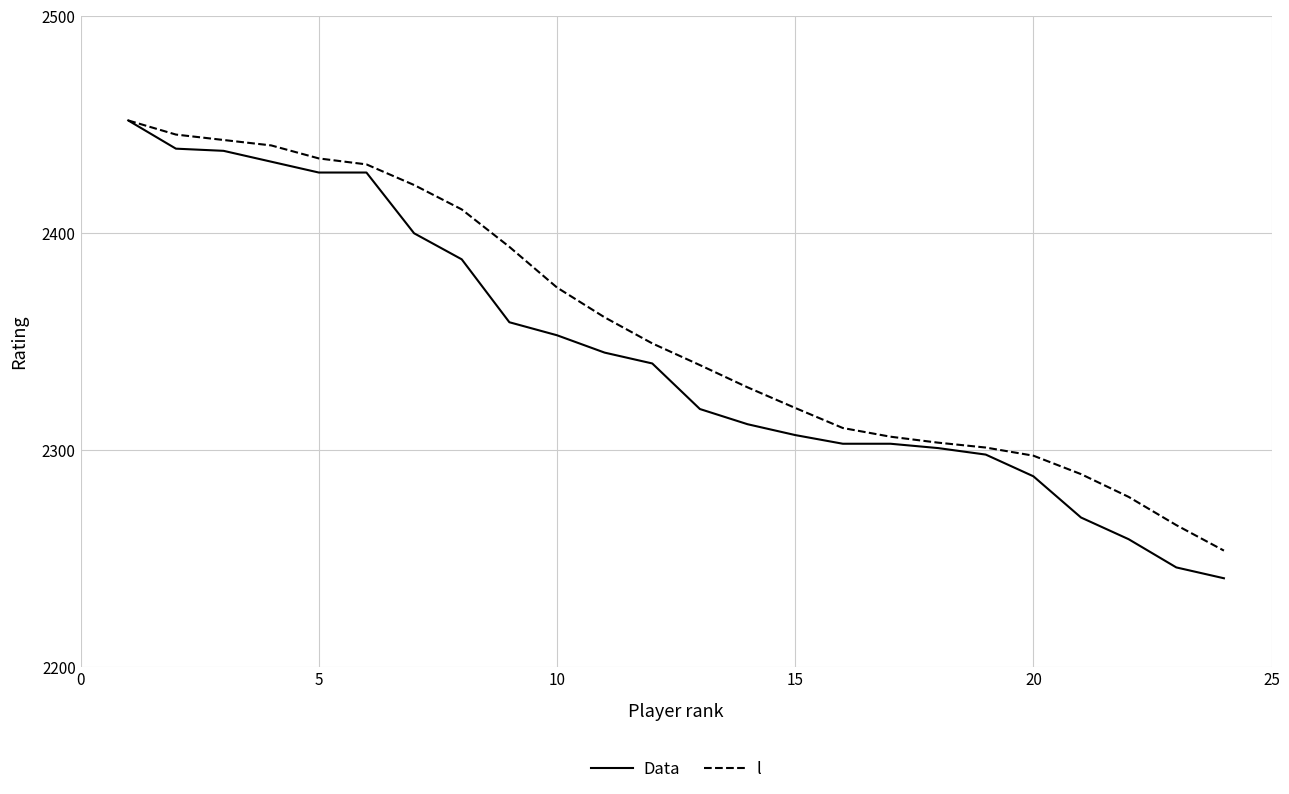

List the series in order of their overall mean, lowest first.

Data, l